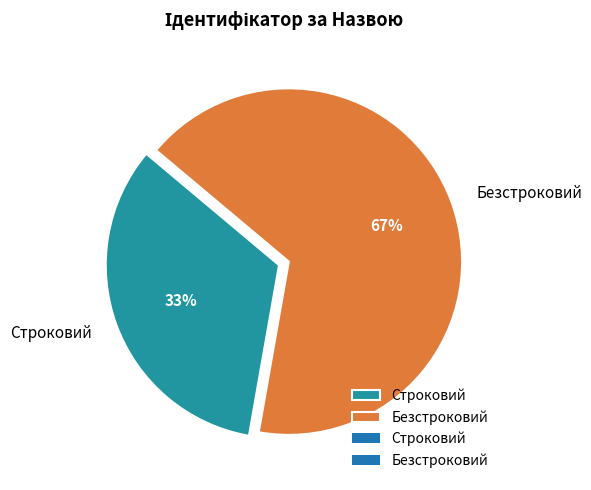

How many slices are in this pie chart?

2